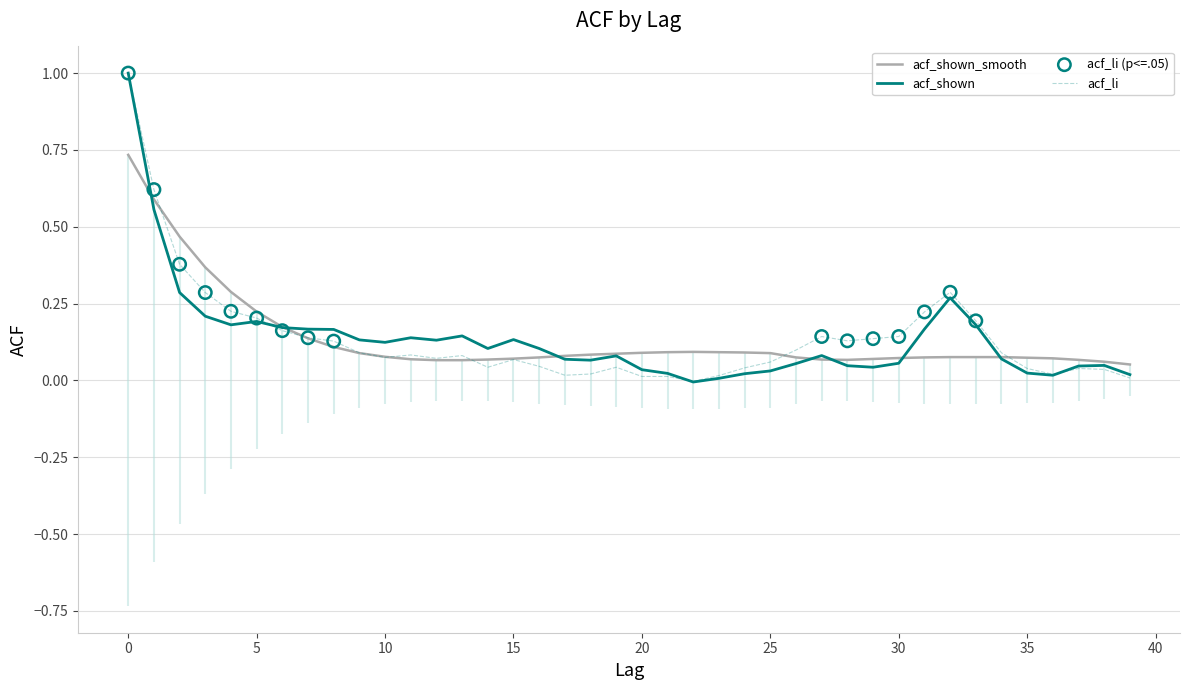

Is the value of acf_shown at 16 greater than the value of acf_li at 34?

Yes